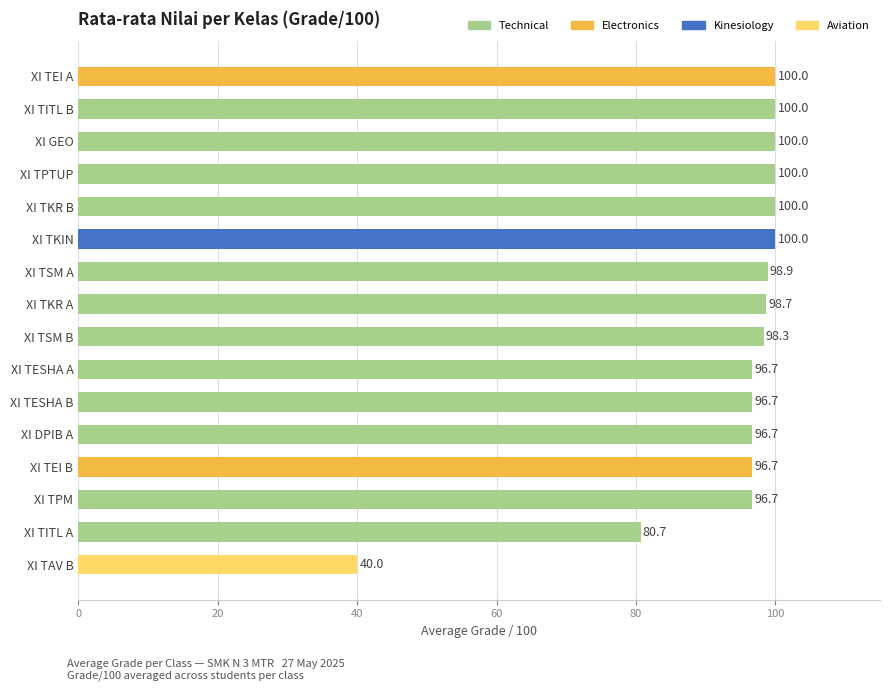

The chart shows a value of 42.6 at XI TEI A. True or false?

False